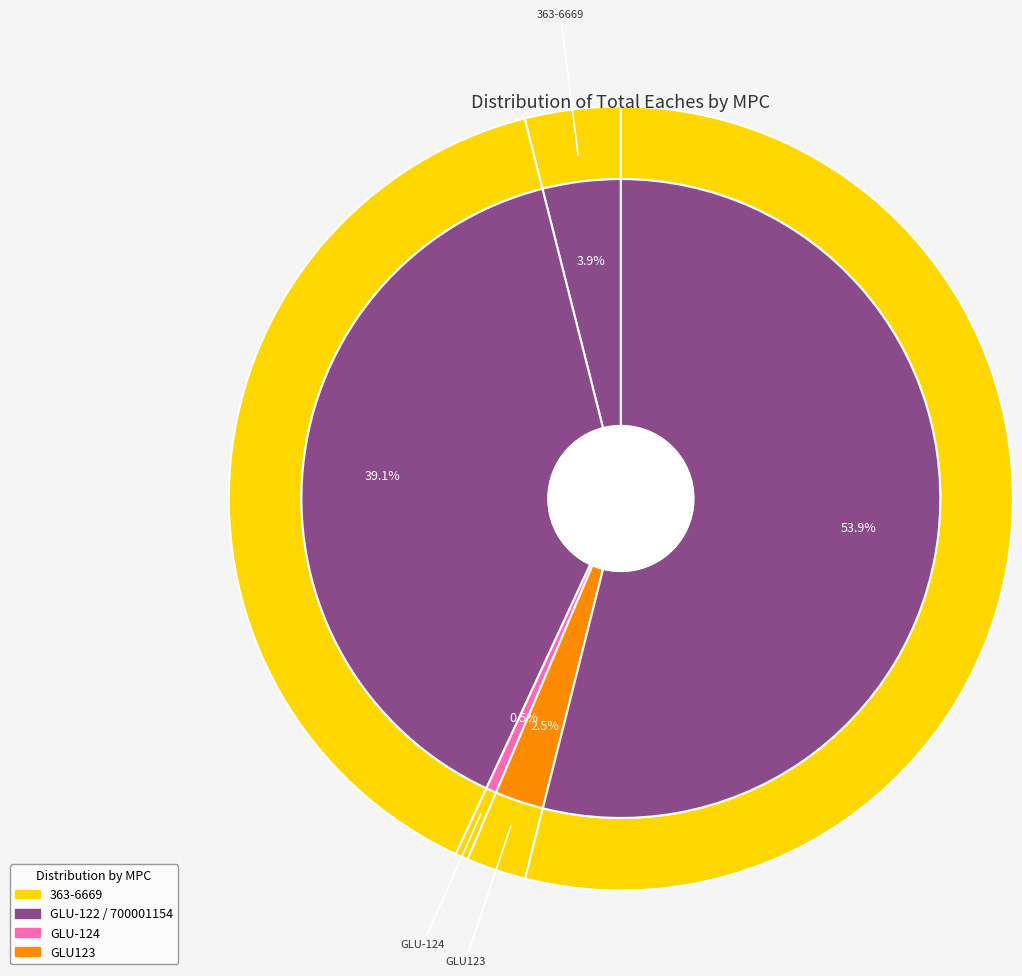

The GLU-124 slice represents 10% of the pie. True or false?

False